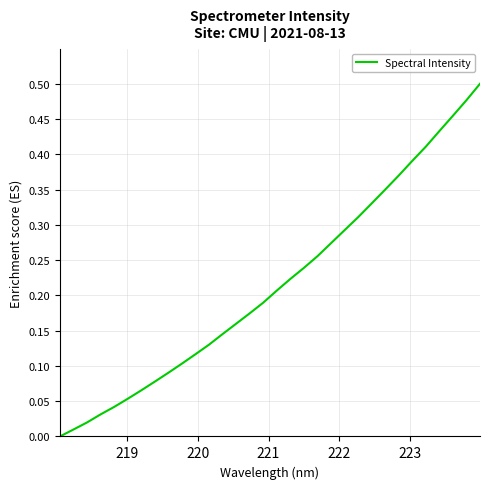

What is the difference between the maximum and minimum values?

0.5